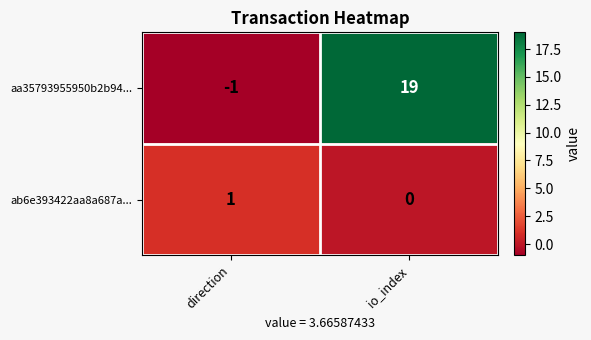

What is the sum of all aa35793955950b2b94... values?

18